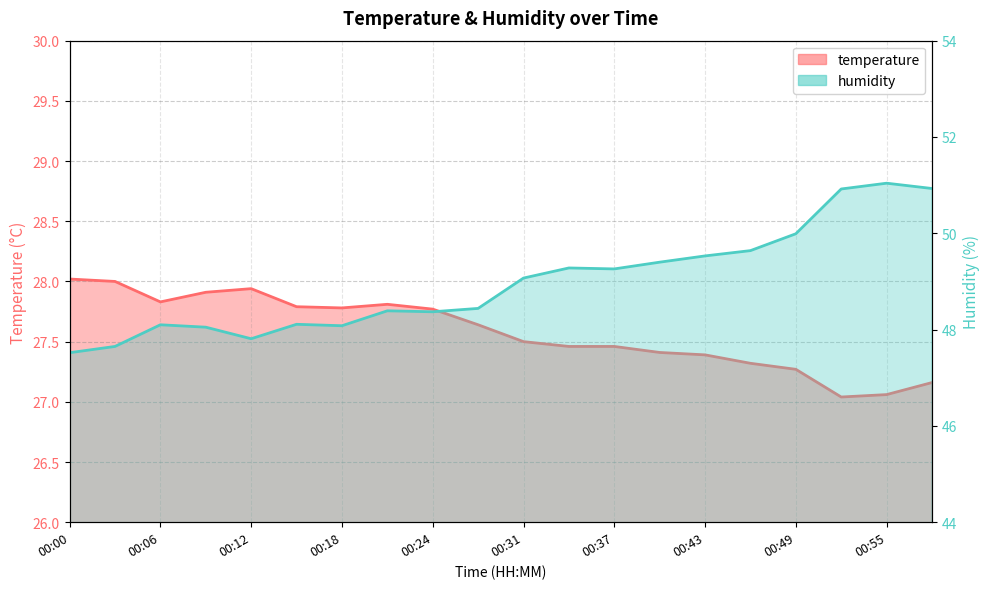

What is the difference between the maximum and minimum values in the humidity series?

3.5